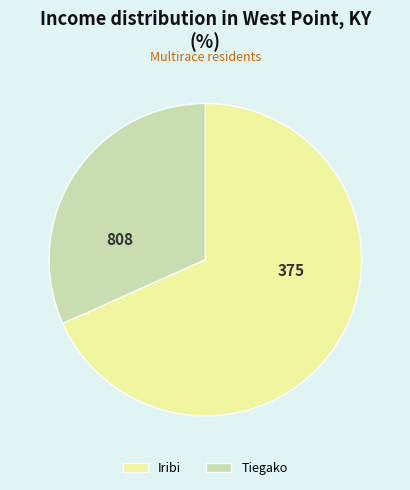

Rank the categories by value from lowest to highest.

Tiegako, Iribi